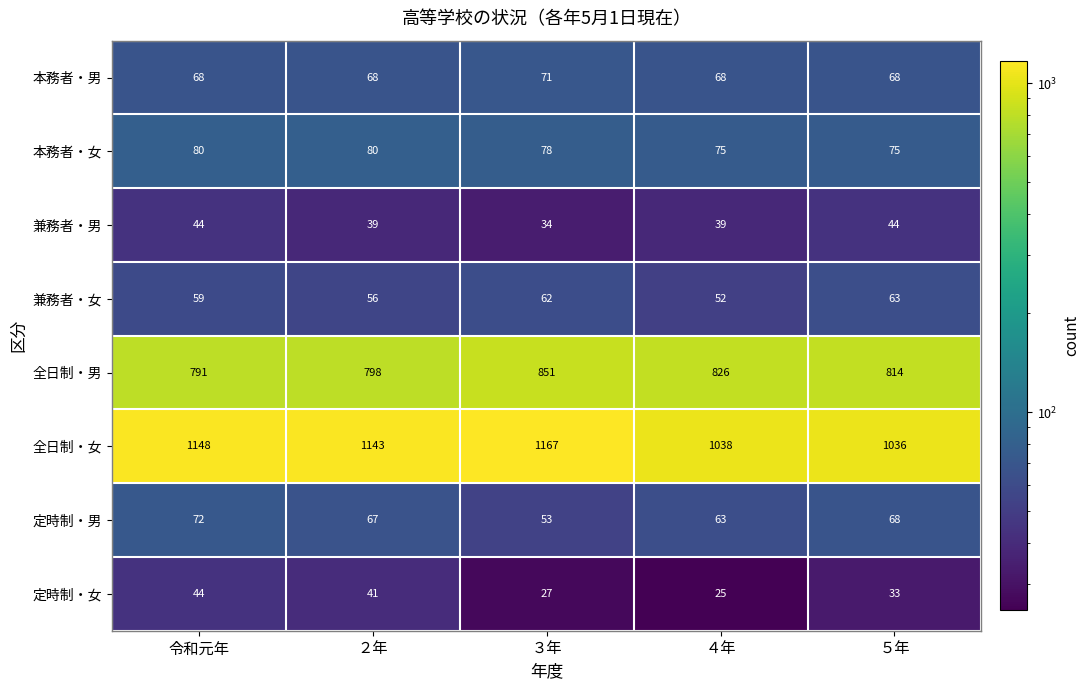

Is it true that 定時制・女 equals 27 at ３年?

True